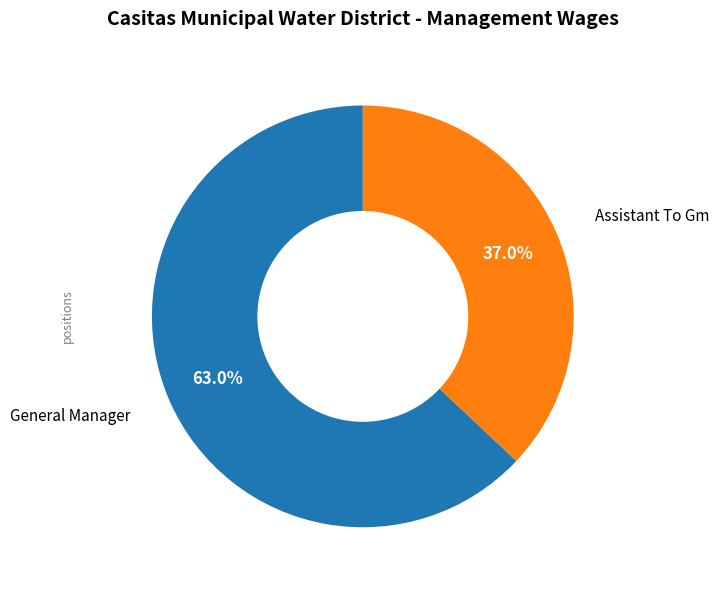

To the nearest percent, what is the average slice percentage?

50%